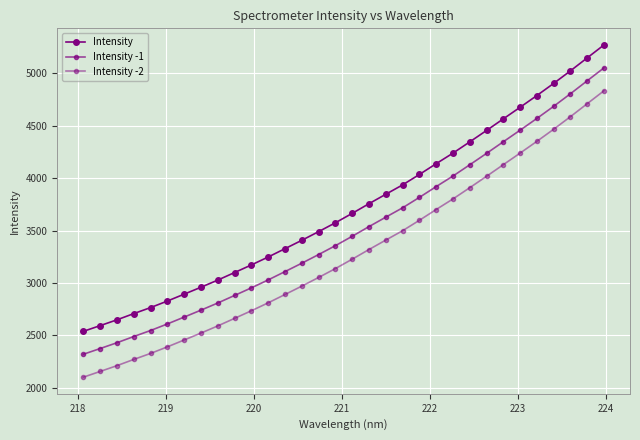

Does the chart display data point markers on the line(s)?

Yes